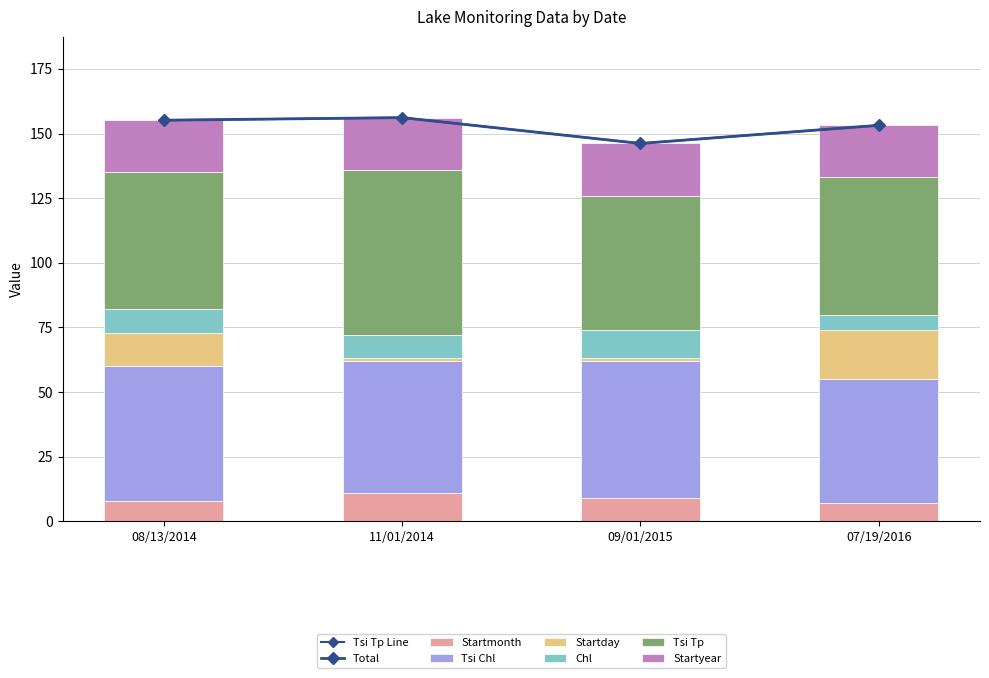

How many groups of bars are there?

4